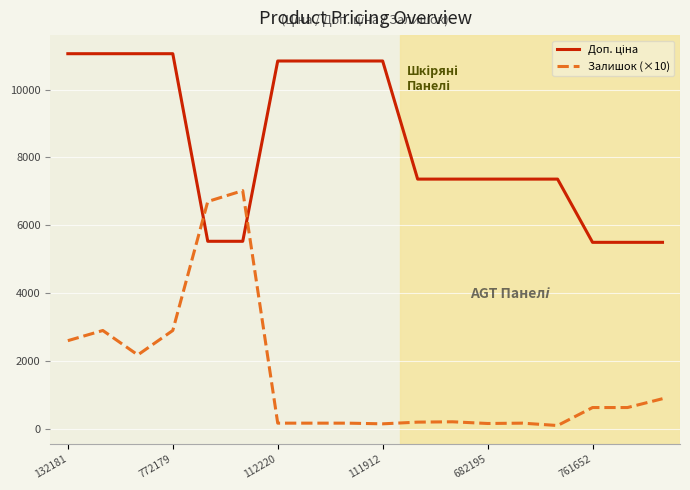

Which series has the widest spread of values?

Залишок (×10)